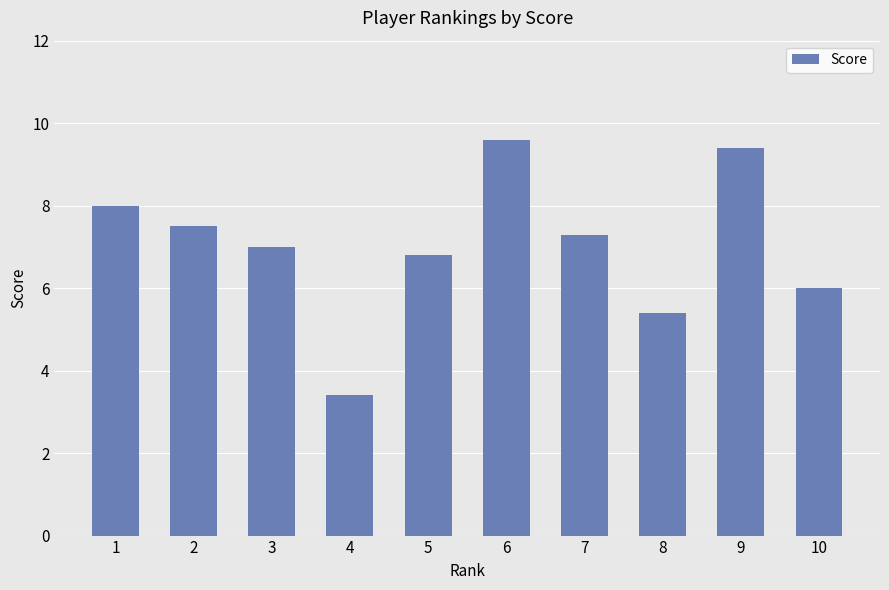

What is the greatest value displayed?

9.6